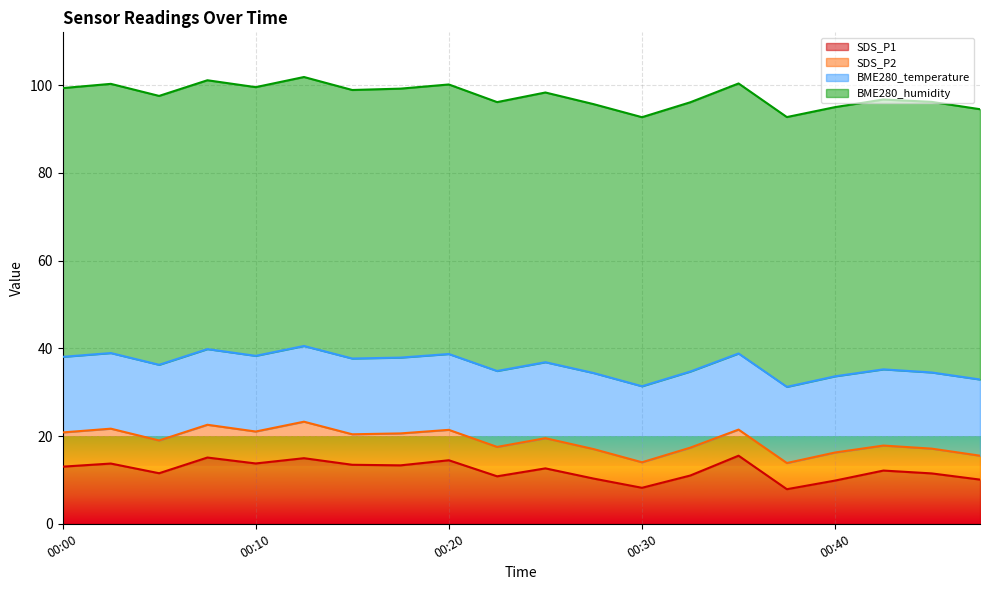

Which has a higher value, 00:23 or 00:18?

00:18